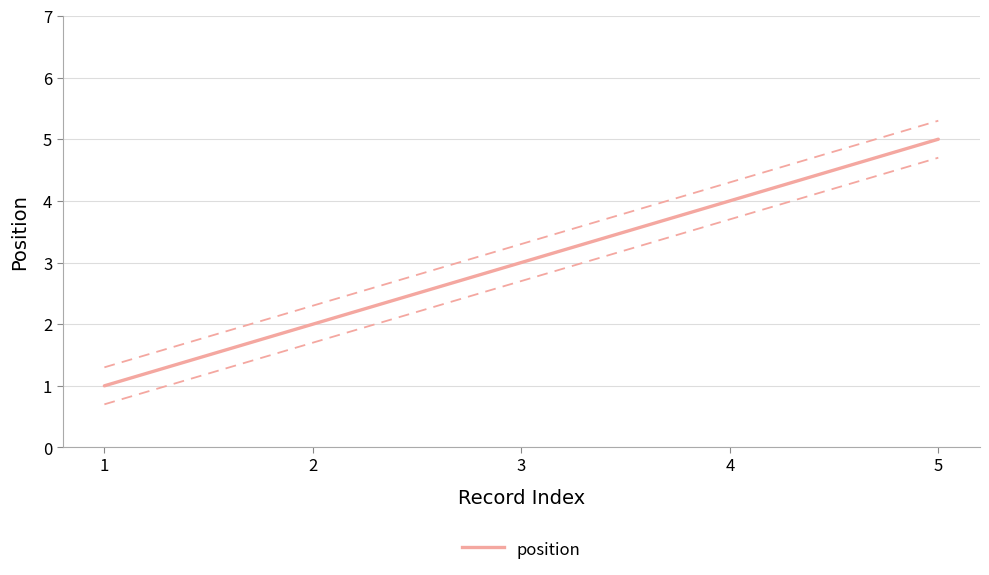

What is the approximate value at 3?

3